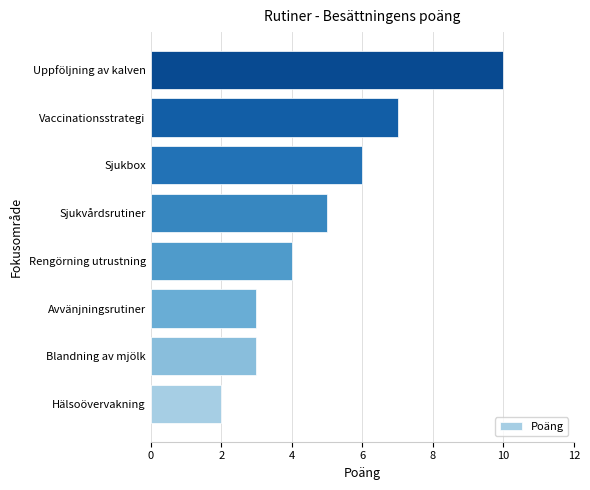

Reading bottom to top, extract all data points from this chart.

Hälsoövervakning=2	Blandning av mjölk=3	Avvänjningsrutiner=3	Rengörning utrustning=4	Sjukvårdsrutiner=5	Sjukbox=6	Vaccinationsstrategi=7	Uppföljning av kalven=10